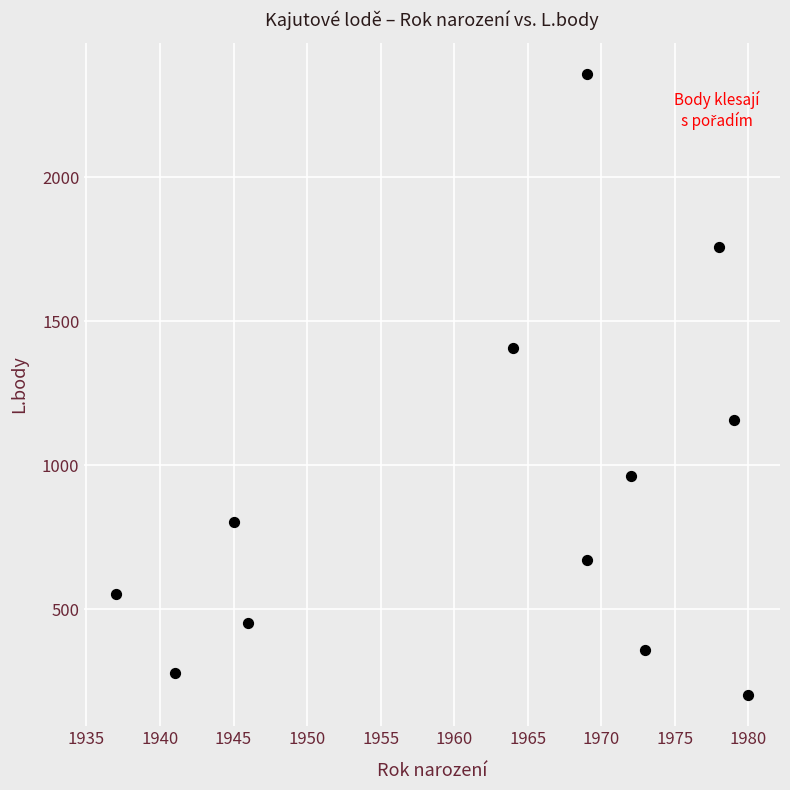

What is the range of Y values (max minus min)?

2158